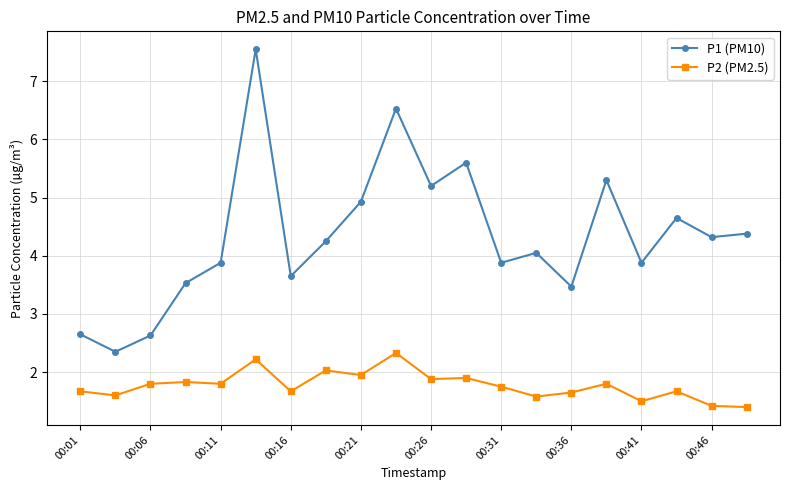

In P1 (PM10), how many points are lower than both neighbors (excluding endpoints)?

7